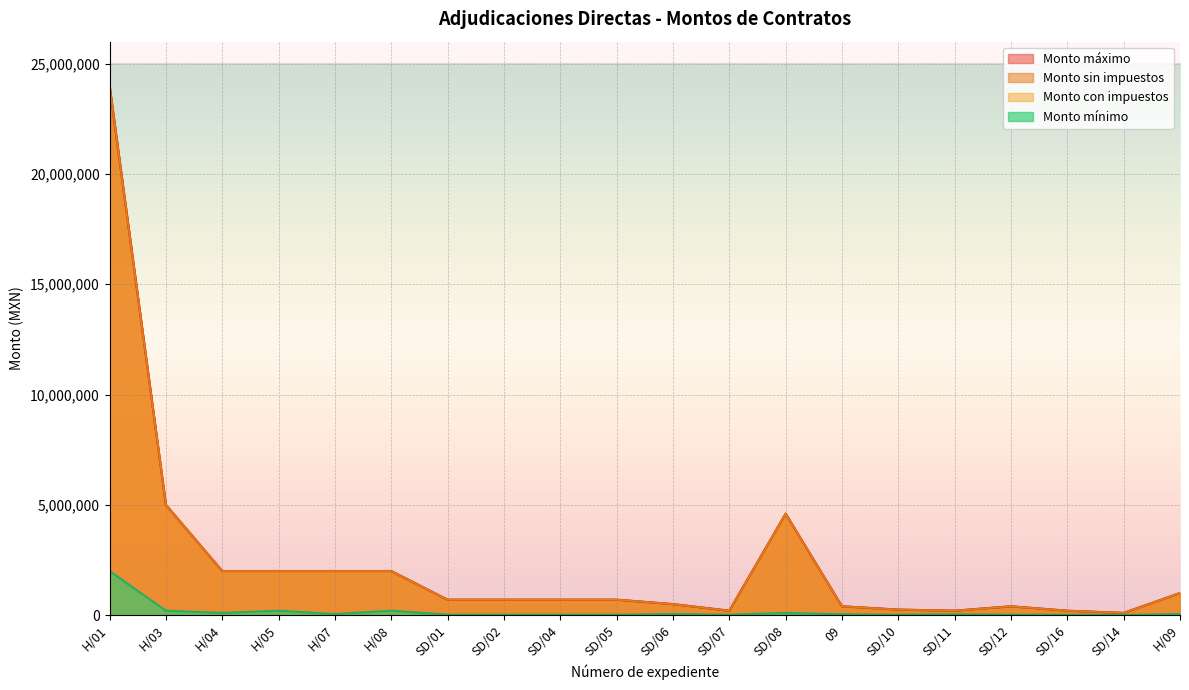

At which label does Monto máximo reach its minimum?

SD/14